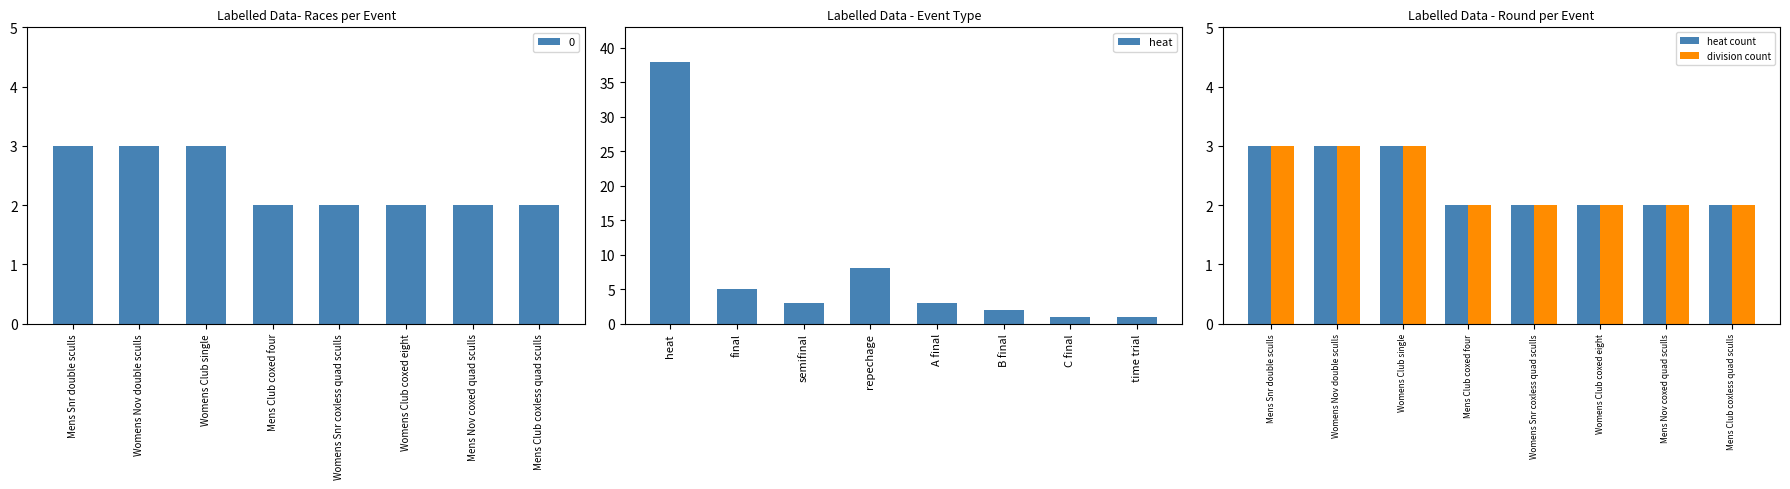

At how many categories does at least one series exceed 36?

1